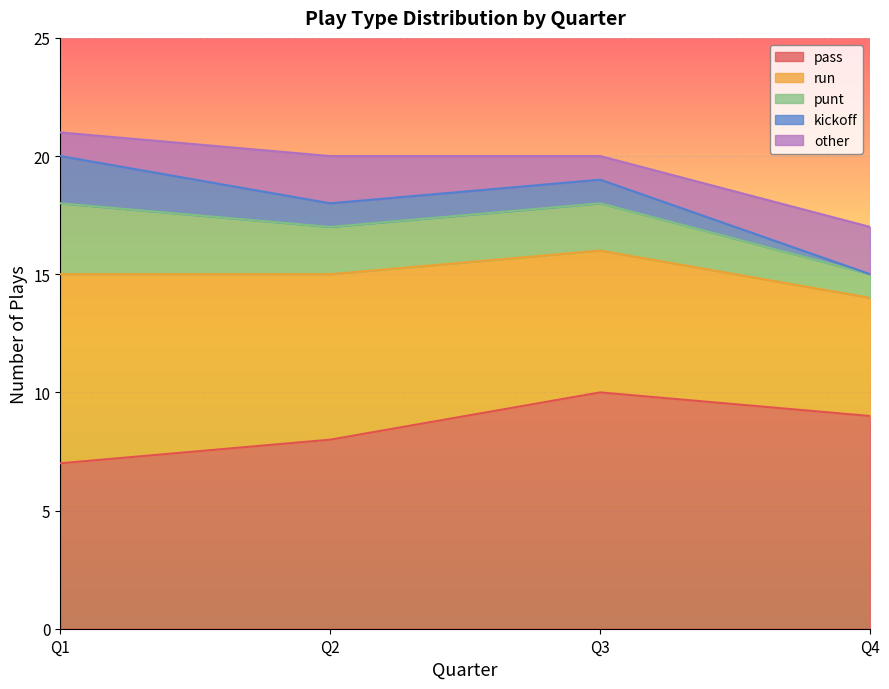

Which series has the widest spread of values?

pass